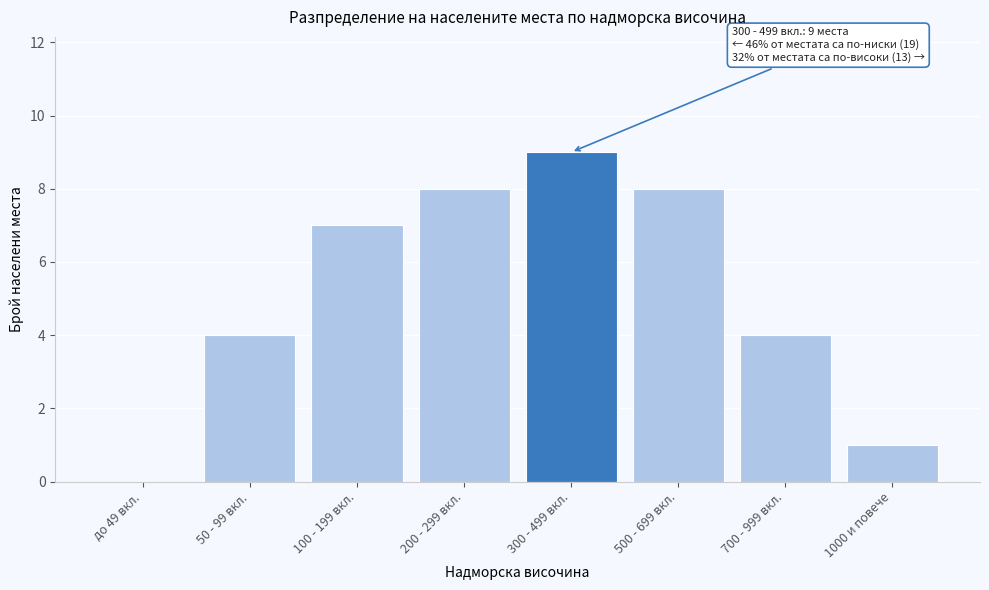

Reading left to right, list all the values displayed in this chart.

до 49 вкл.=0	50 - 99 вкл.=4	100 - 199 вкл.=7	200 - 299 вкл.=8	300 - 499 вкл.=9	500 - 699 вкл.=8	700 - 999 вкл.=4	1000 и повече=1